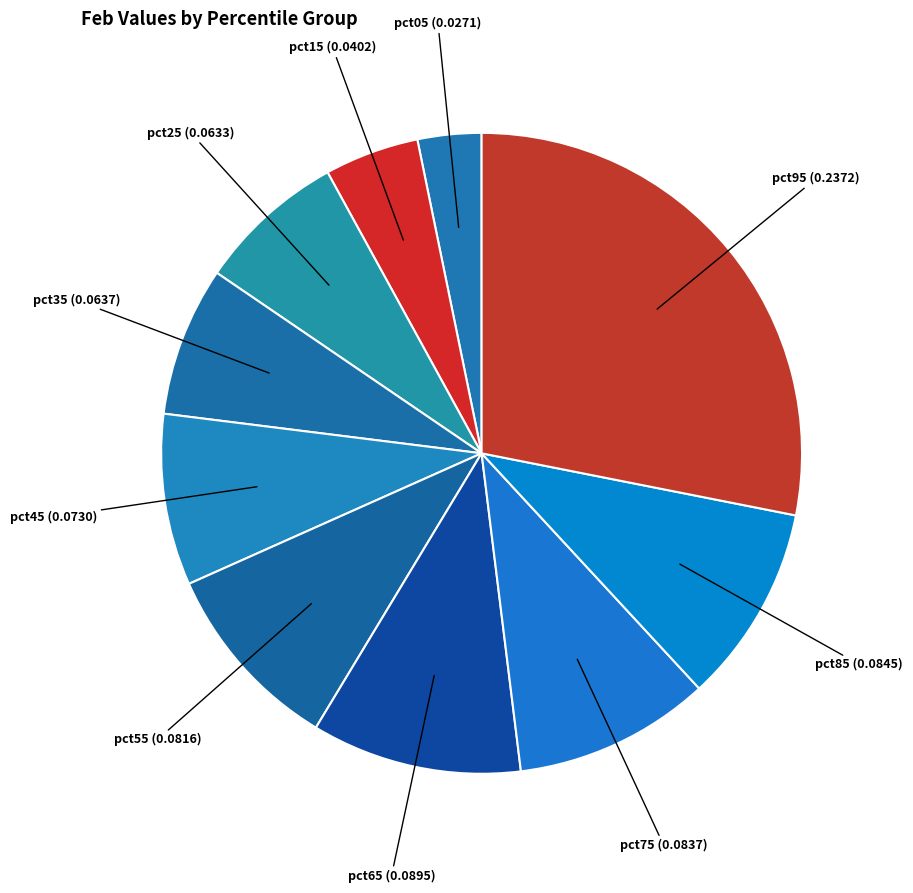

How many segments does this pie chart have?

10